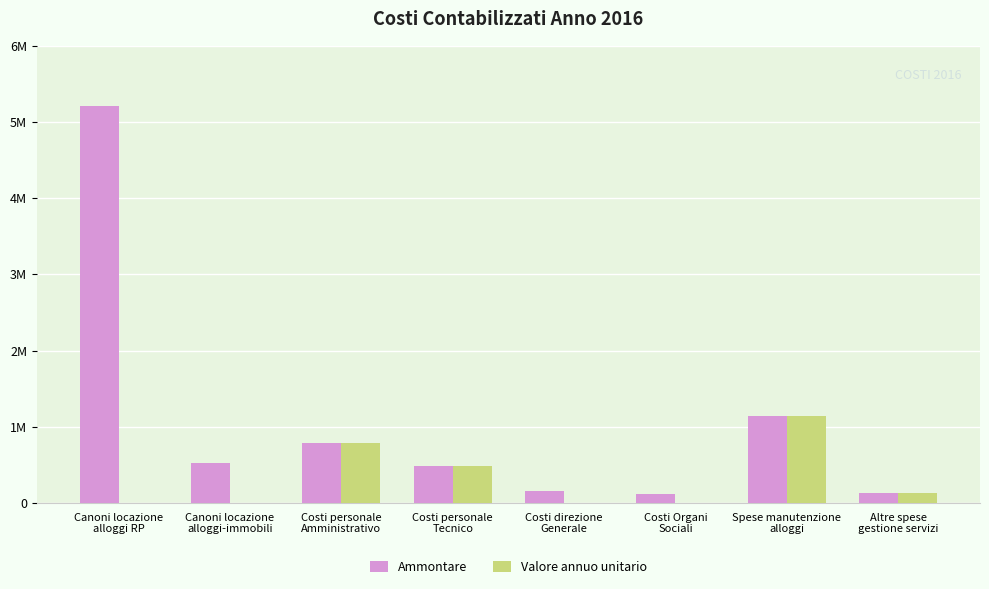

What are all the series names shown in the legend?

Ammontare, Valore annuo unitario